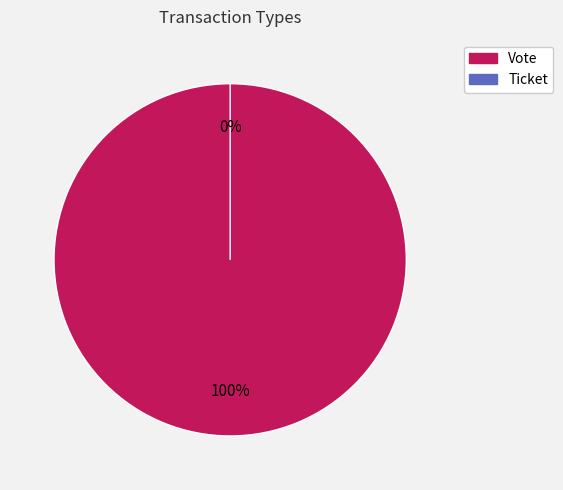

What is the majority slice?

Vote